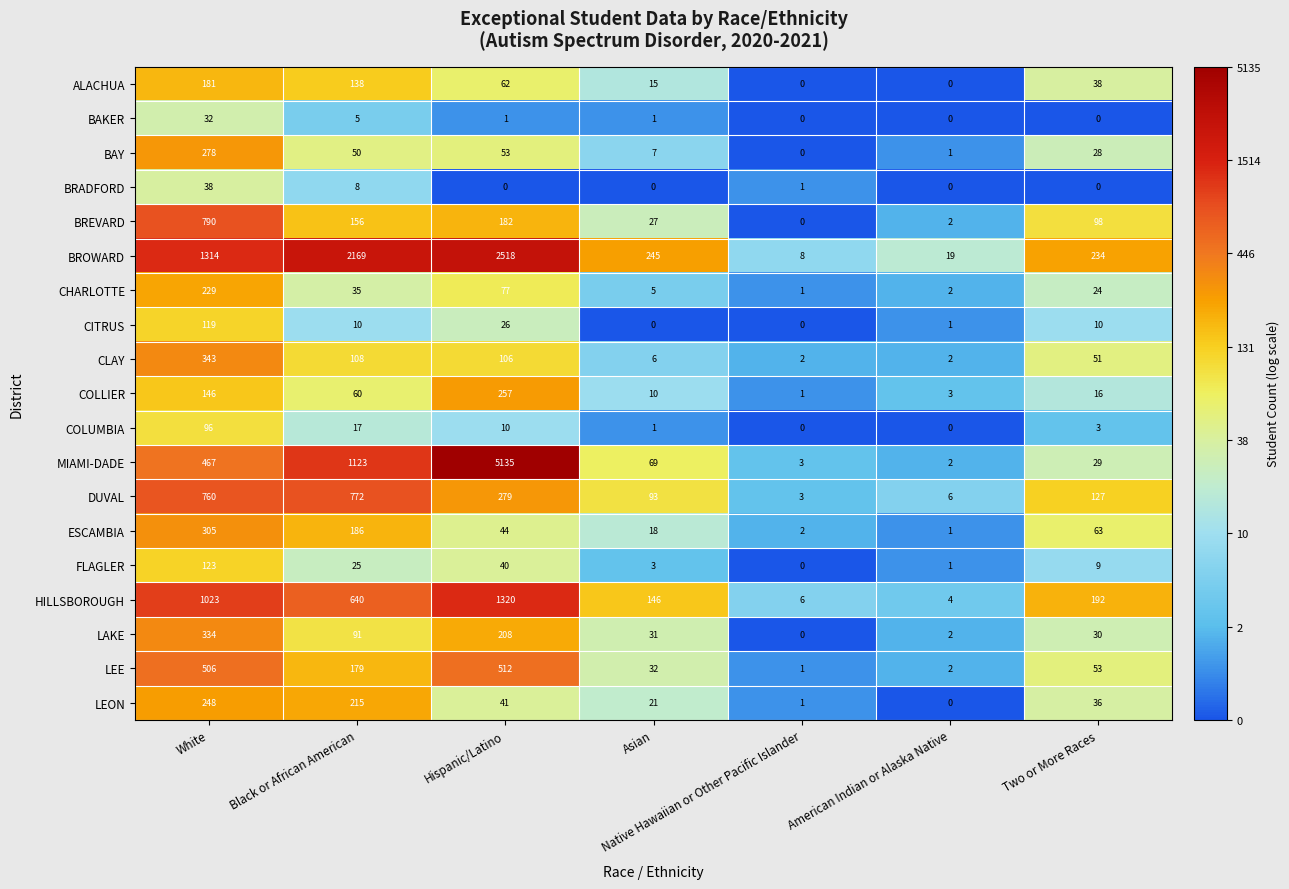

What is the spread (max minus min) of values at Two or More Races?

234